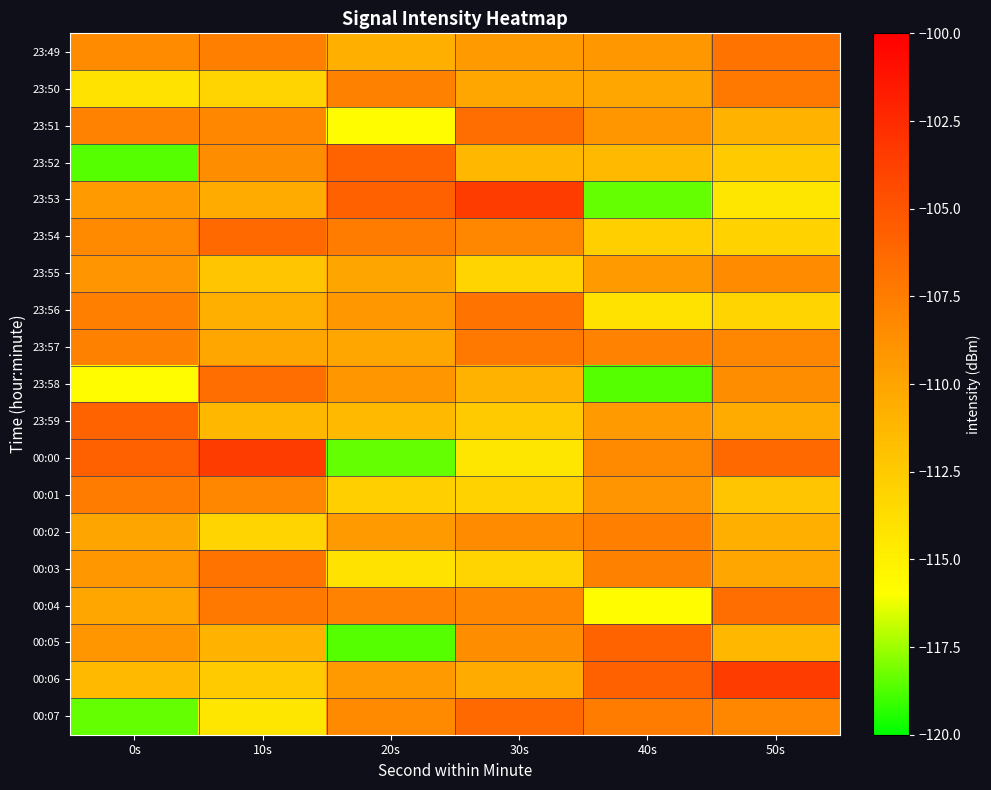

Which series has the largest range (max minus min)?

23:53